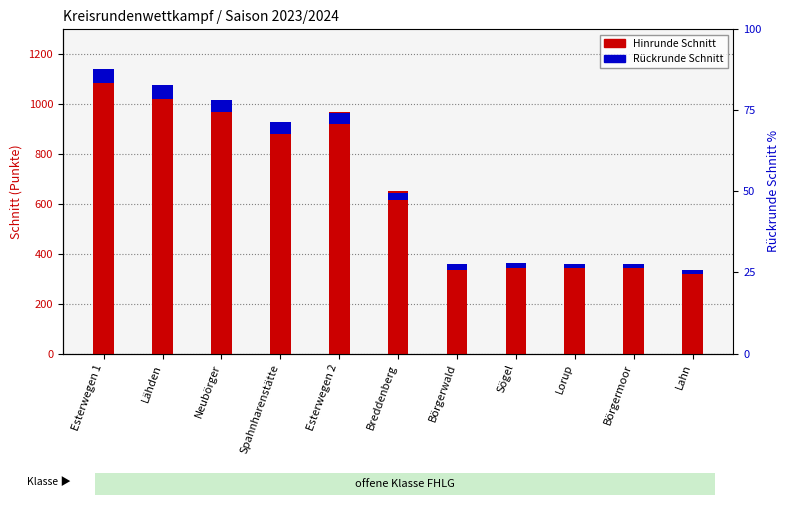

Rank the series by their maximum value, from lowest to highest.

Rückrunde Schnitt, Hinrunde Schnitt